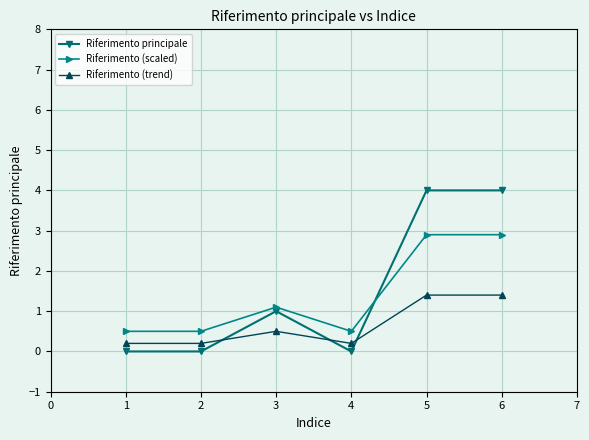

List the series in order of their peak value, lowest first.

Riferimento (trend), Riferimento (scaled), Riferimento principale